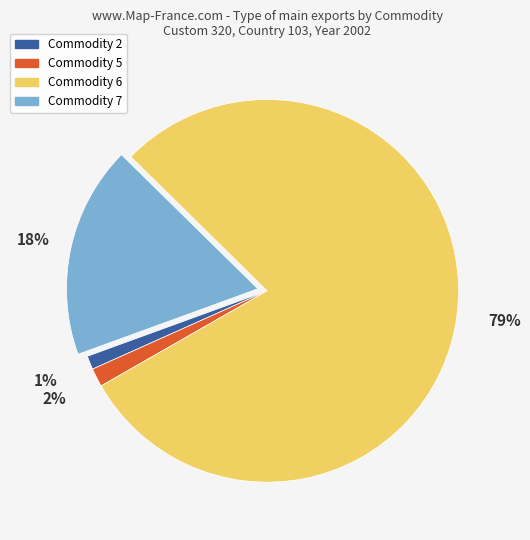

What is the largest slice in the pie chart?

Commodity 6